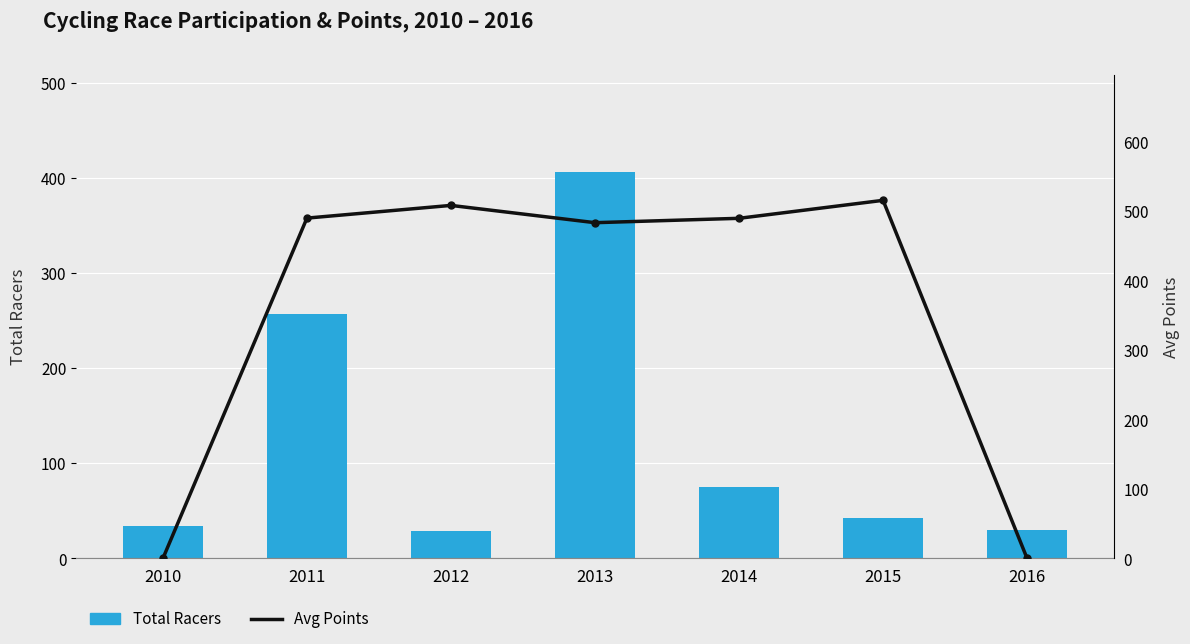

Rank the series at 2013 from highest to lowest value.

Avg Points, Total Racers